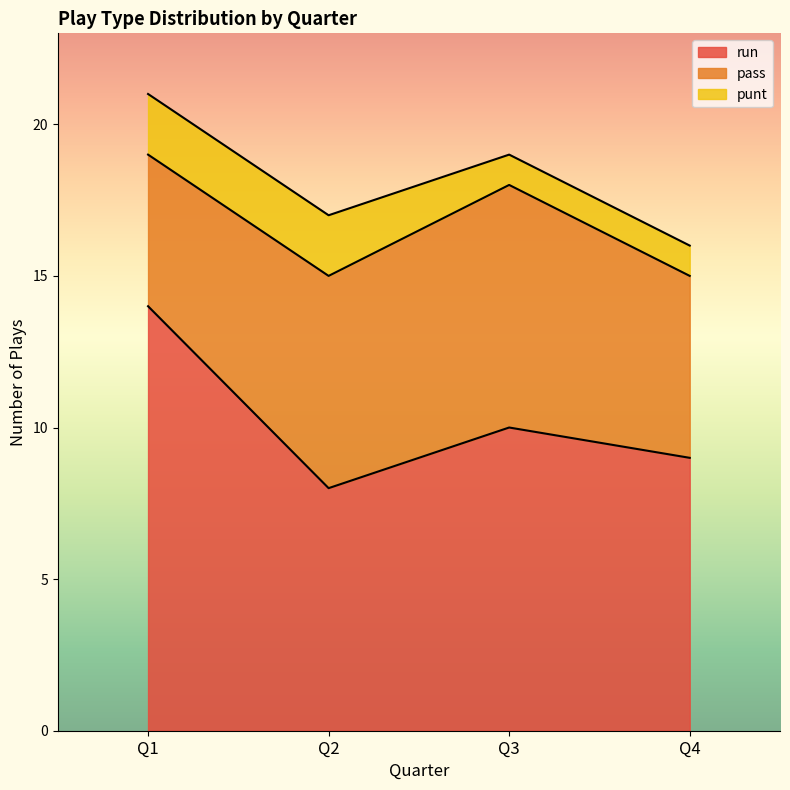

At which category is the sum across all series the highest?

Q1